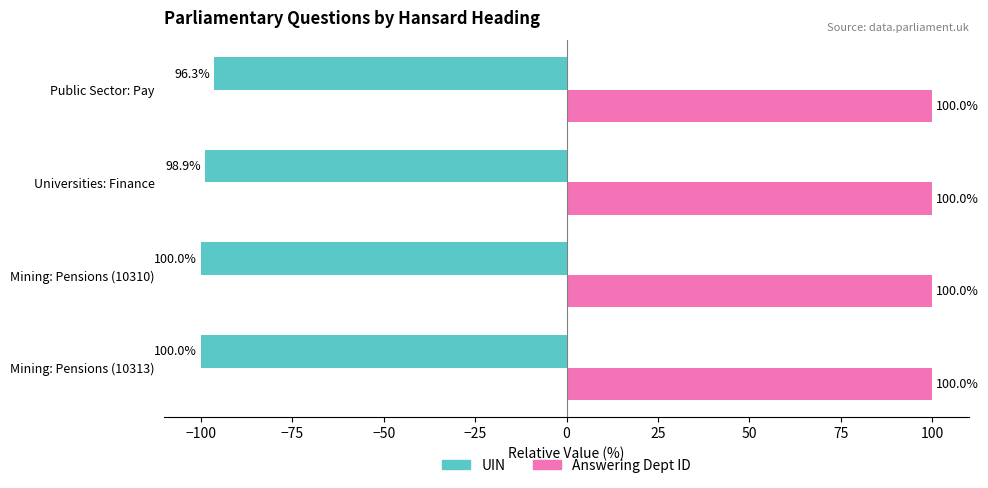

What is the average value of the UIN series?

-98.8